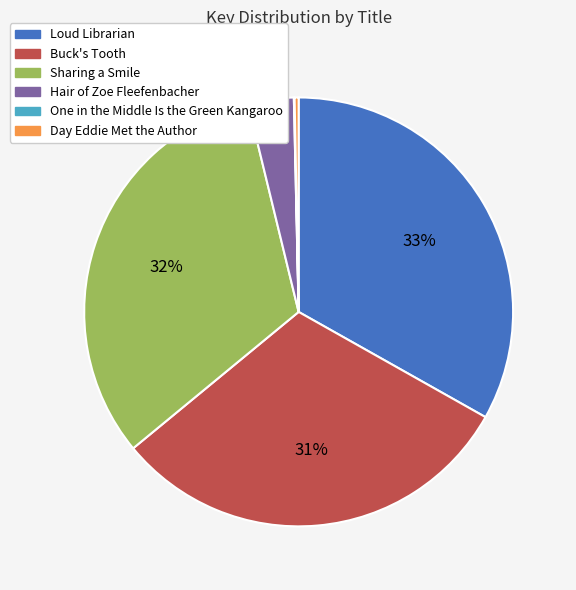

To the nearest percent, what is the difference between the largest and smallest slice percentages?

33%